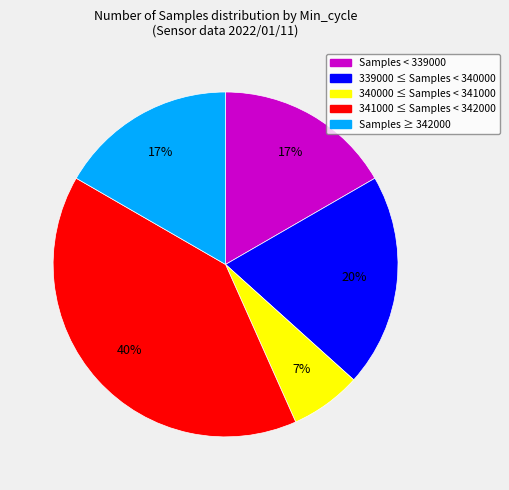

To the nearest percent, what is the average slice percentage?

20%